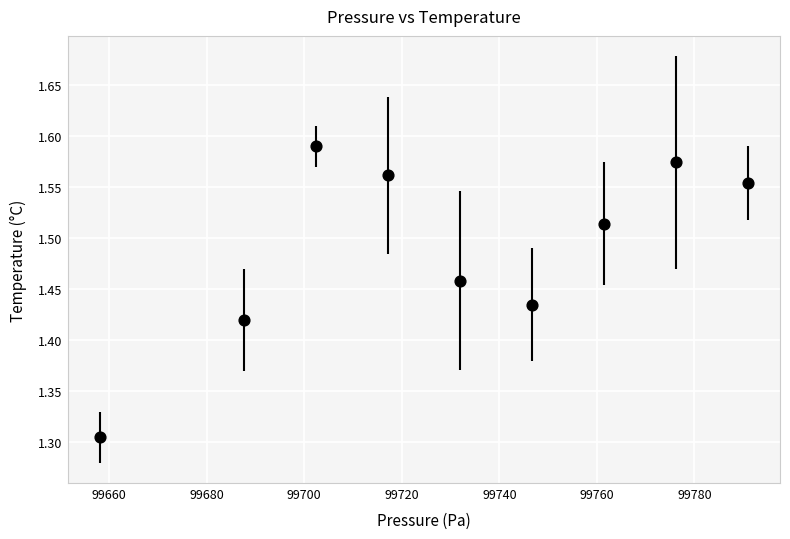

What is the average X value?

99730.3